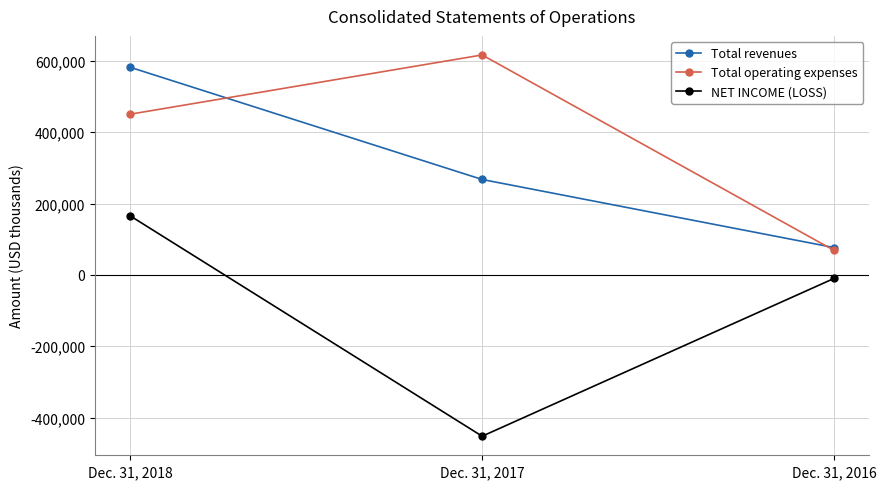

What is the maximum value for NET INCOME (LOSS)?

165458